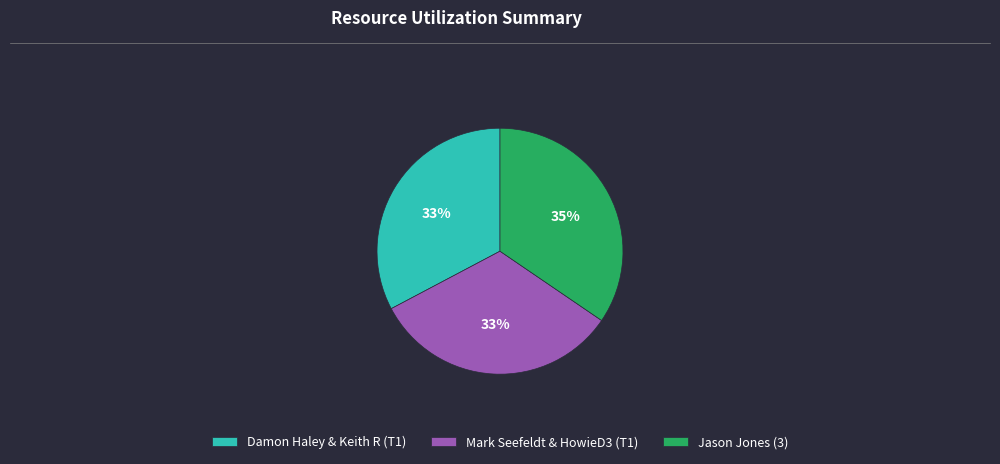

Combined, do Mark Seefeldt & HowieD3 (T1) and Damon Haley & Keith R (T1) account for over 50%?

Yes